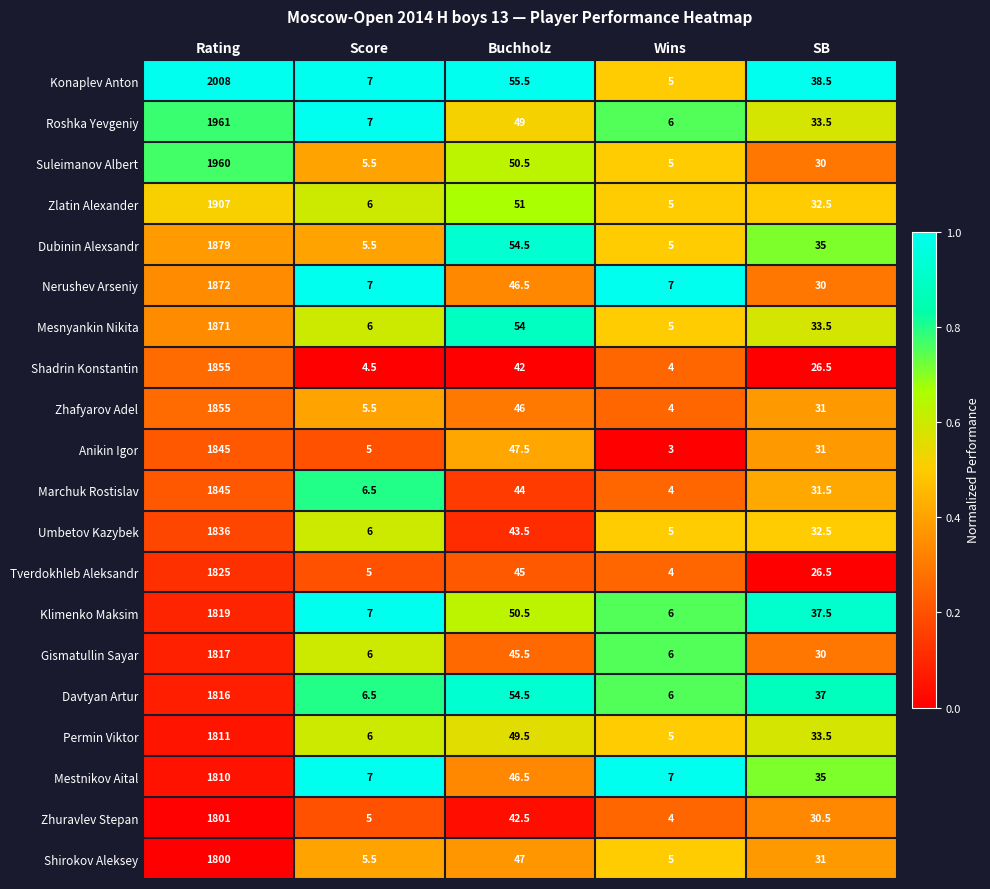

What is the highest value of the Tverdokhleb Aleksandr series?

1825.0